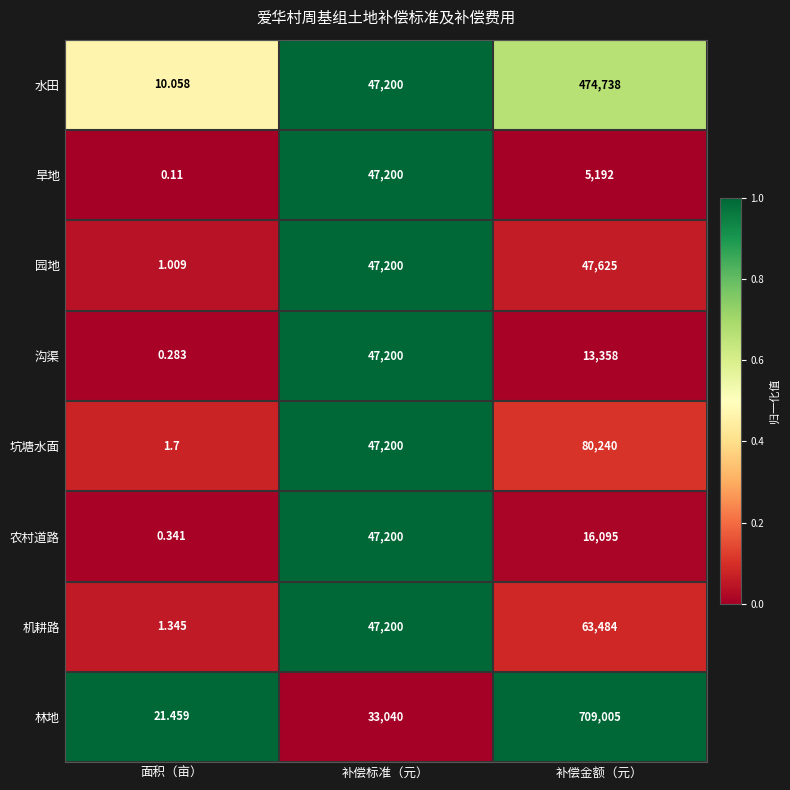

At how many categories does at least one series exceed 0?

3